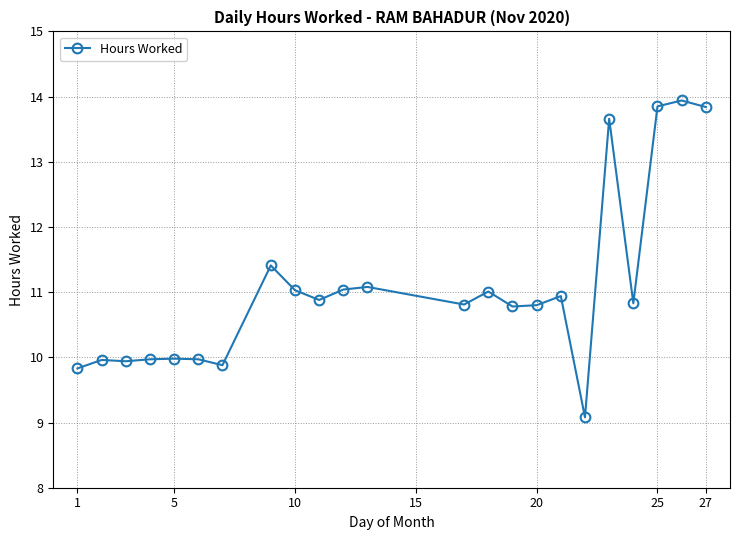

What is the average value?

11.1